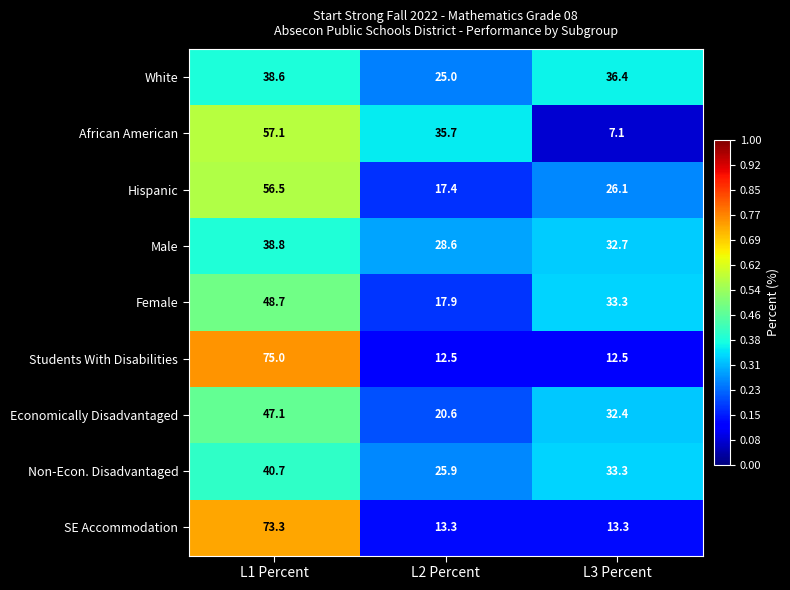

At L2 Percent, list the series in order from largest to smallest.

African American, Male, Non-Econ. Disadvantaged, White, Economically Disadvantaged, Female, Hispanic, SE Accommodation, Students With Disabilities